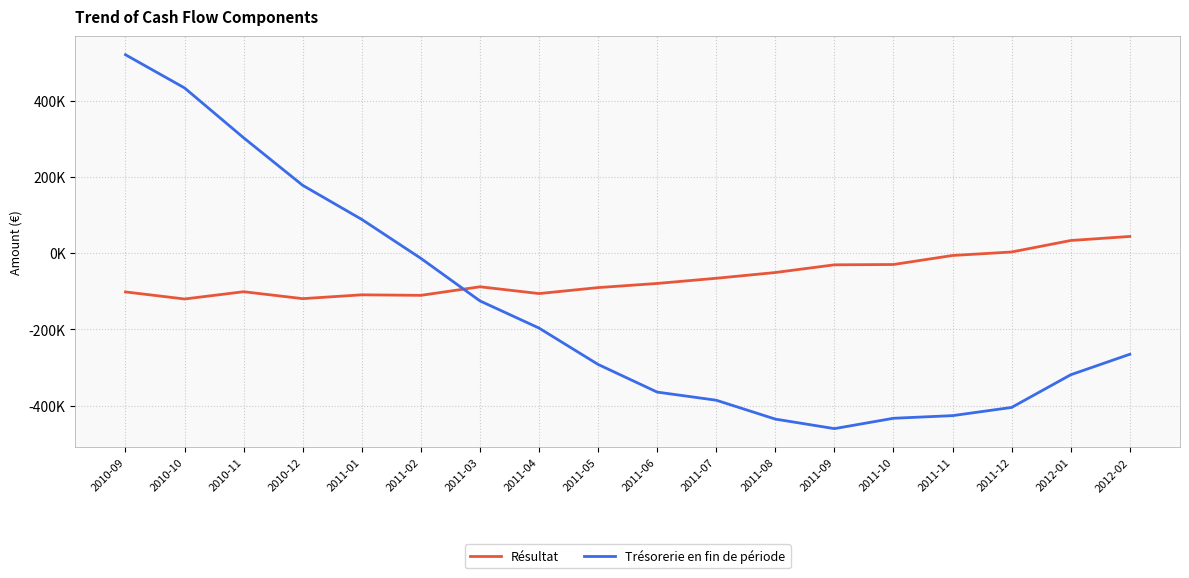

What are all the series names shown in the legend?

Résultat, Trésorerie en fin de période